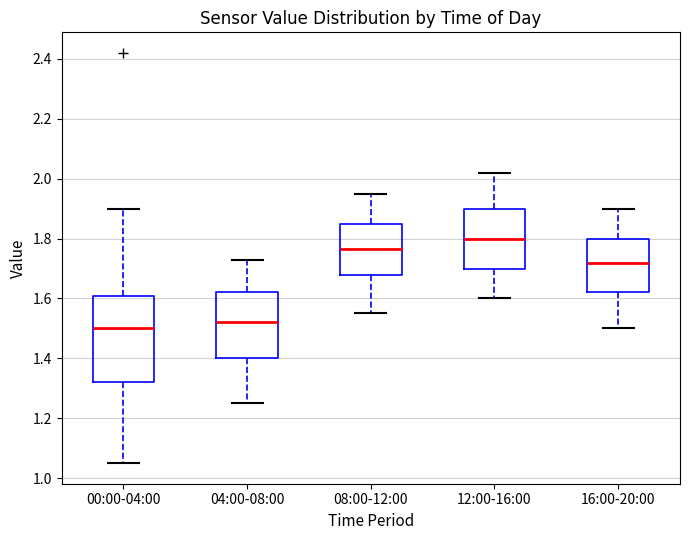

Reading left to right, read every box against the y-axis: the position of its median line, the range the box covers, and the ends of its whiskers. The values are not printed on the chart, so give them approximately, as read against the axis.

00:00-04:00: median 1.50, box 1.32 to 1.60, whiskers 1.06 to 1.90
04:00-08:00: median 1.52, box 1.40 to 1.62, whiskers 1.26 to 1.74
08:00-12:00: median 1.76, box 1.68 to 1.86, whiskers 1.56 to 1.96
12:00-16:00: median 1.80, box 1.70 to 1.90, whiskers 1.60 to 2.02
16:00-20:00: median 1.72, box 1.62 to 1.80, whiskers 1.50 to 1.90